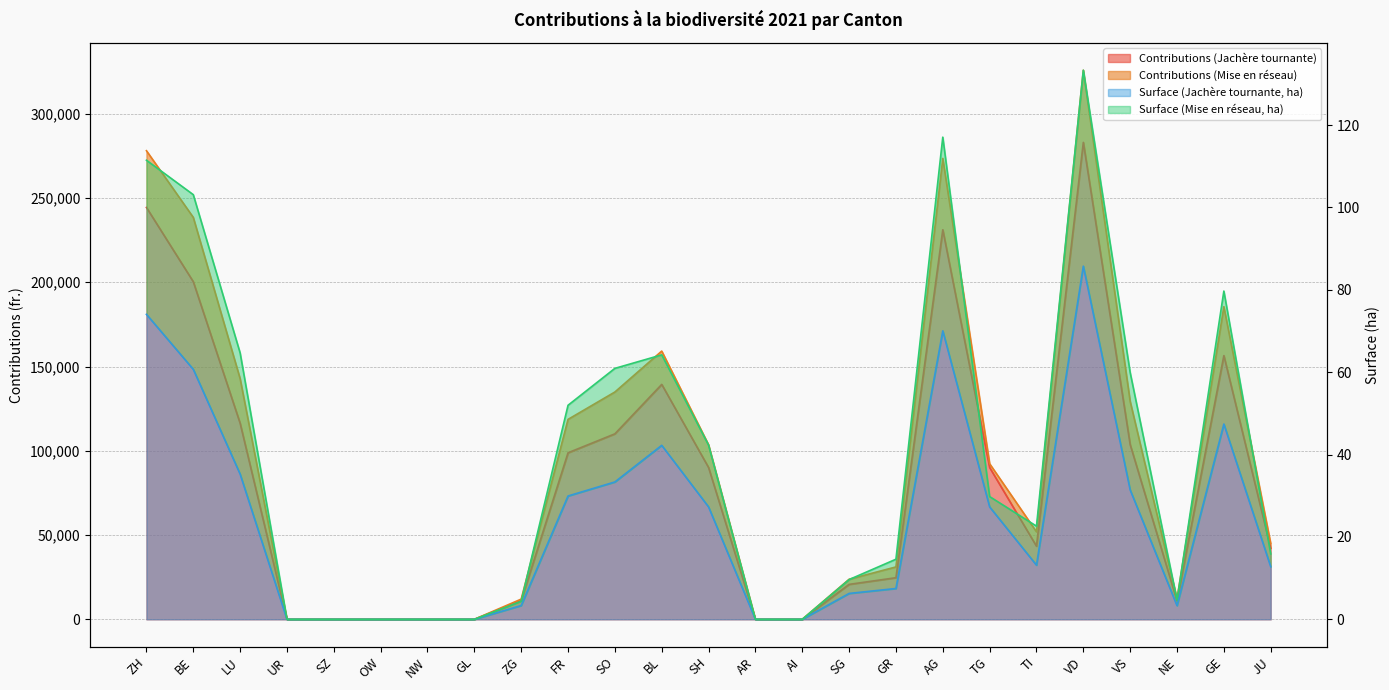

True or false: Contributions (Jachère tournante) and Surface (Jachère tournante, ha) cross at least once.

False